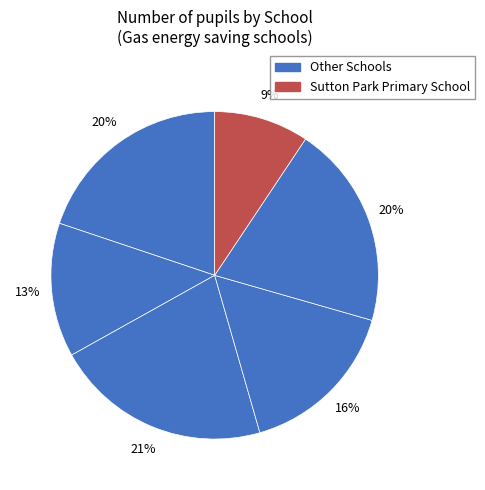

How many segments does this pie chart have?

6